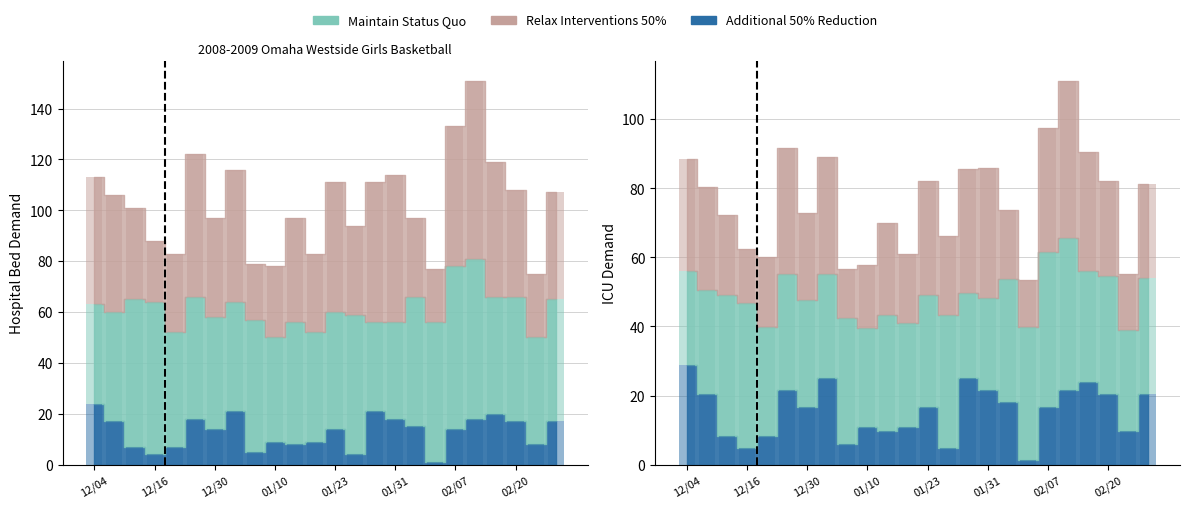

At which label does WINS first exceed 14?

12/04